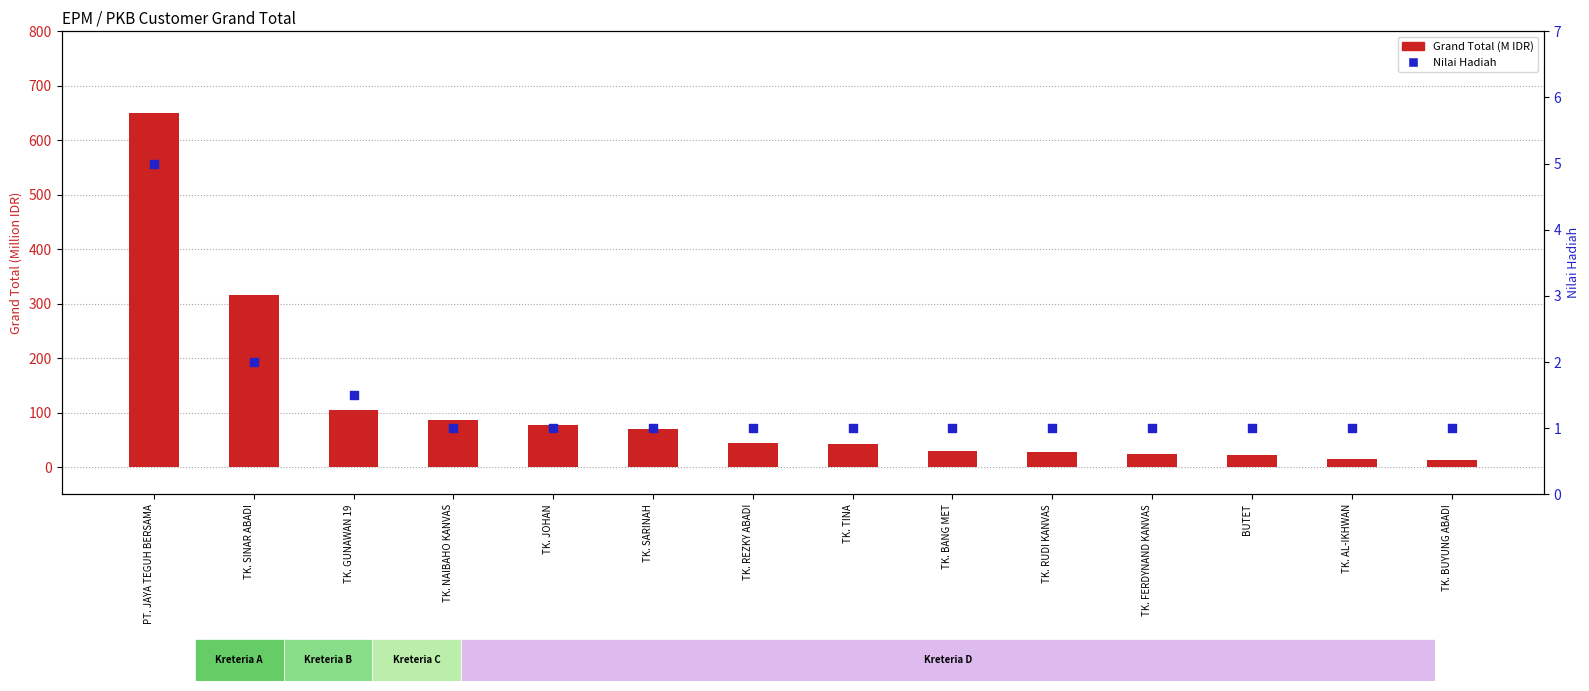

What are all the series names shown in the legend?

Grand Total (M IDR), Nilai Hadiah